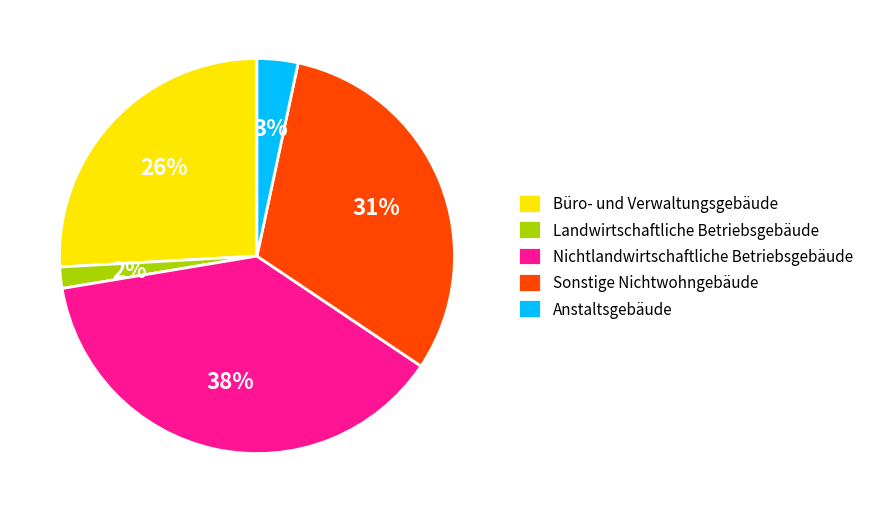

To the nearest percent, what is the combined percentage of Anstaltsgebäude and Sonstige Nichtwohngebäude?

34%